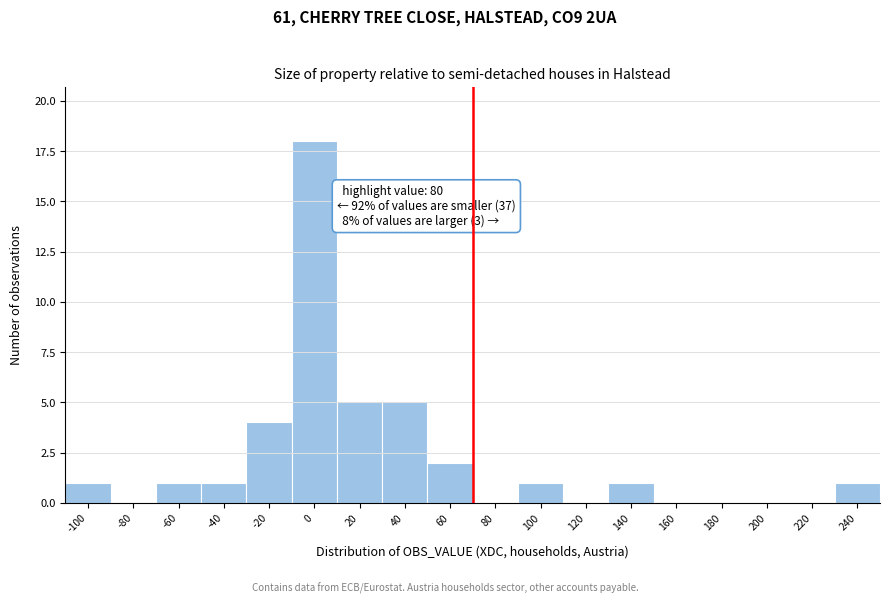

Reading left to right, what are all the values shown in this chart?

-100=1	-80=0	-60=1	-40=1	-20=4	0=18	20=5	40=5	60=2	80=0	100=1	120=0	140=1	160=0	180=0	200=0	220=0	240=1